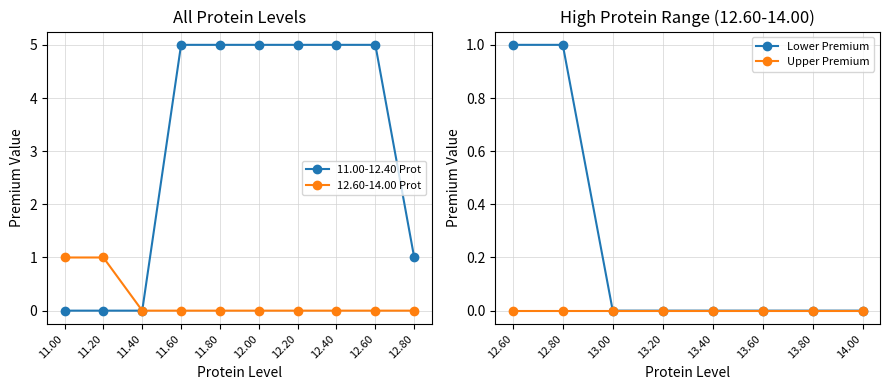

At which label does 11.00-12.40 Prot reach its peak?

11.60